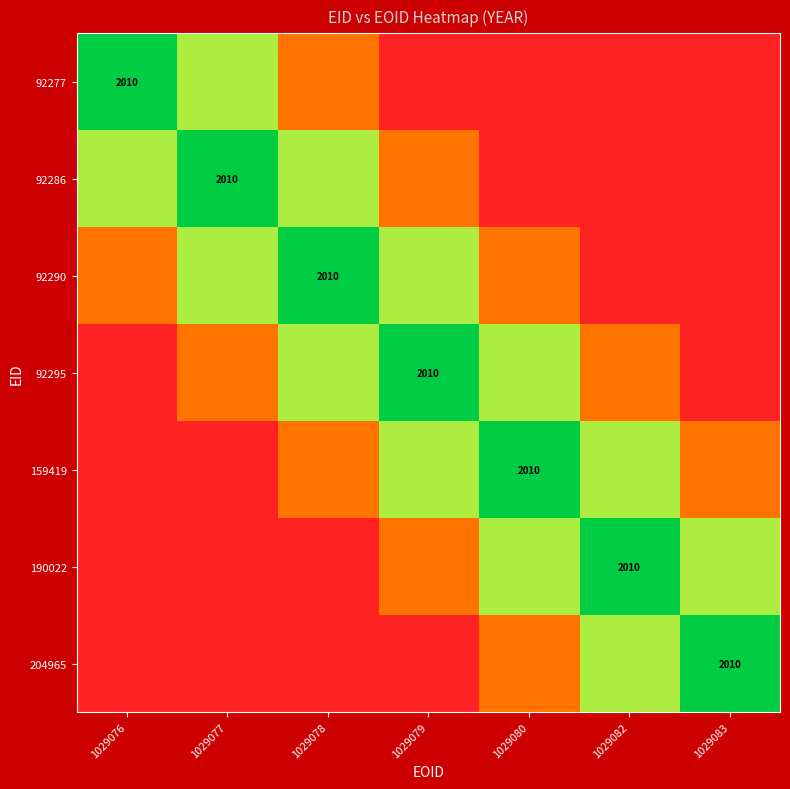

Between 1029080 and 1029078, which is larger?

1029078